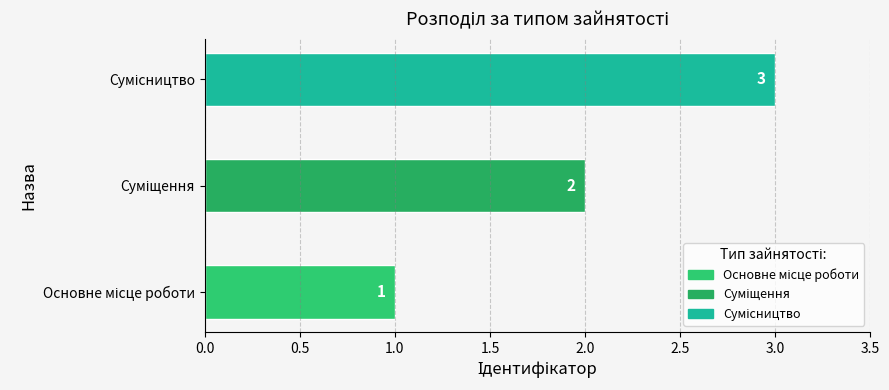

How many values are between 1 and 3?

3